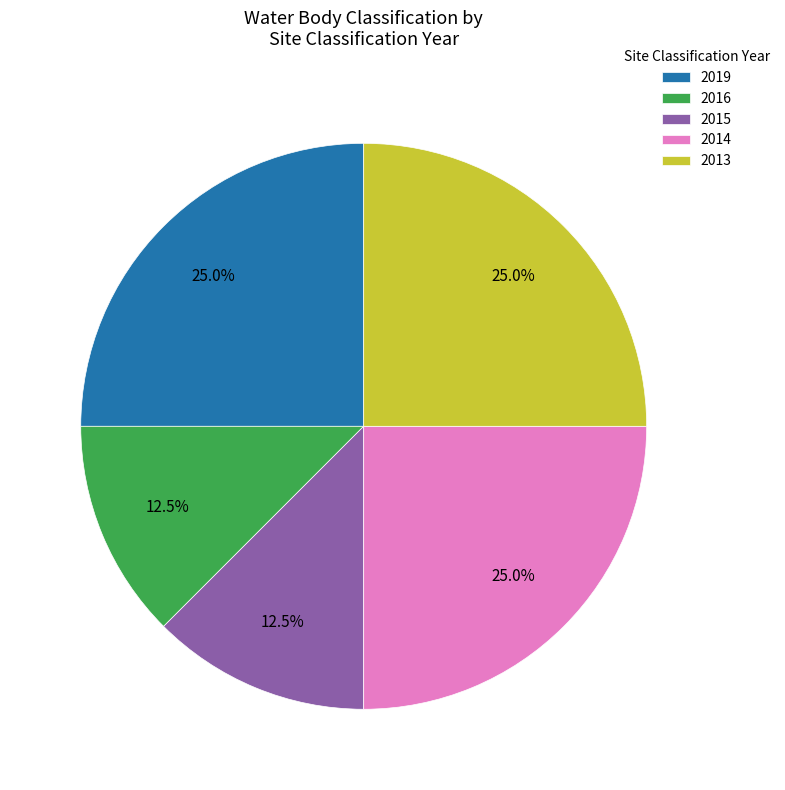

Does 2016 represent more than half of the total?

No